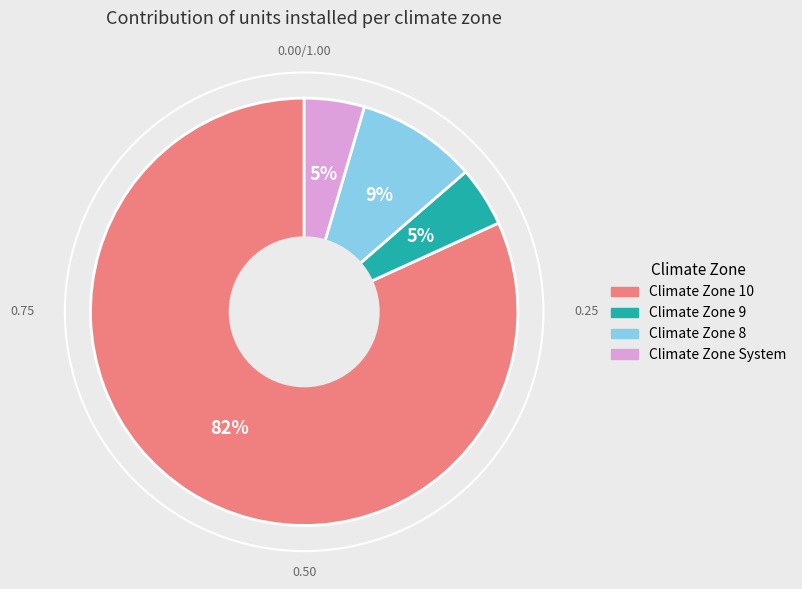

Is the sum of Climate Zone 10 and Climate Zone 8 greater than half?

Yes